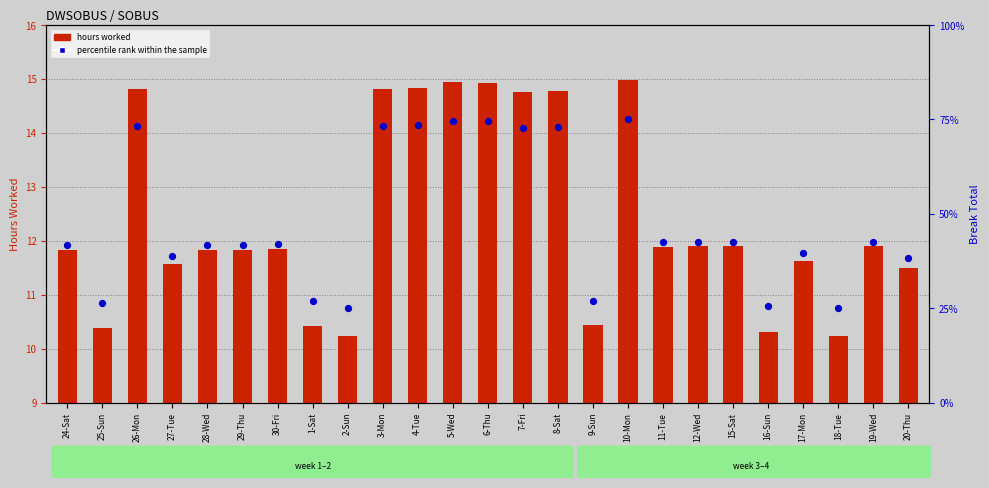

Which series contains the lowest Y value?

hours worked